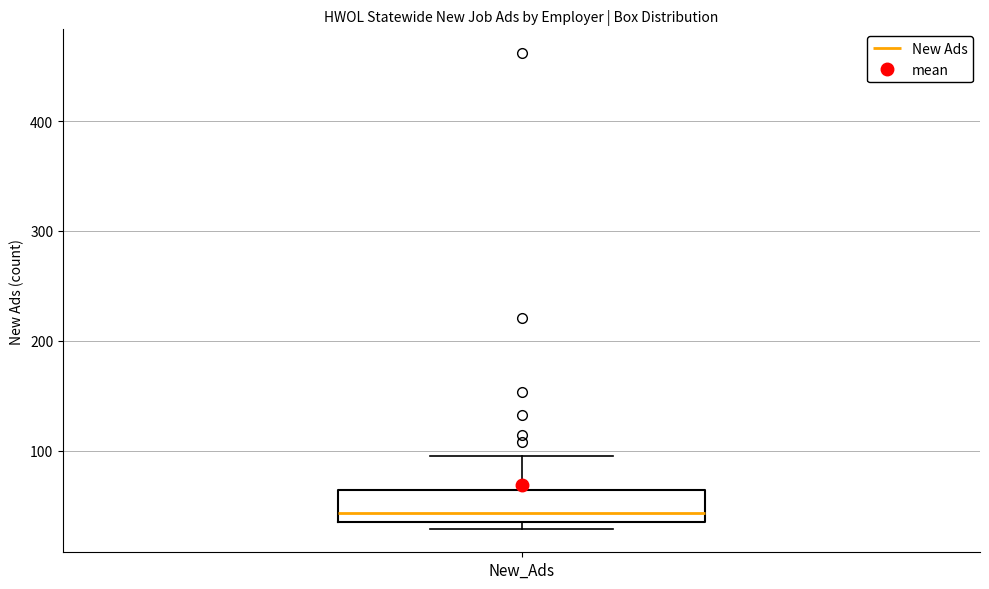

Transcribe this box plot: give where the median line is, the range the box spans, and where the two whiskers end, as read against the y-axis. The values are not printed on the chart, so give them approximately, as read against the axis.

median 40, box 30 to 60, whiskers 30 (just below the box's lower edge) to 100